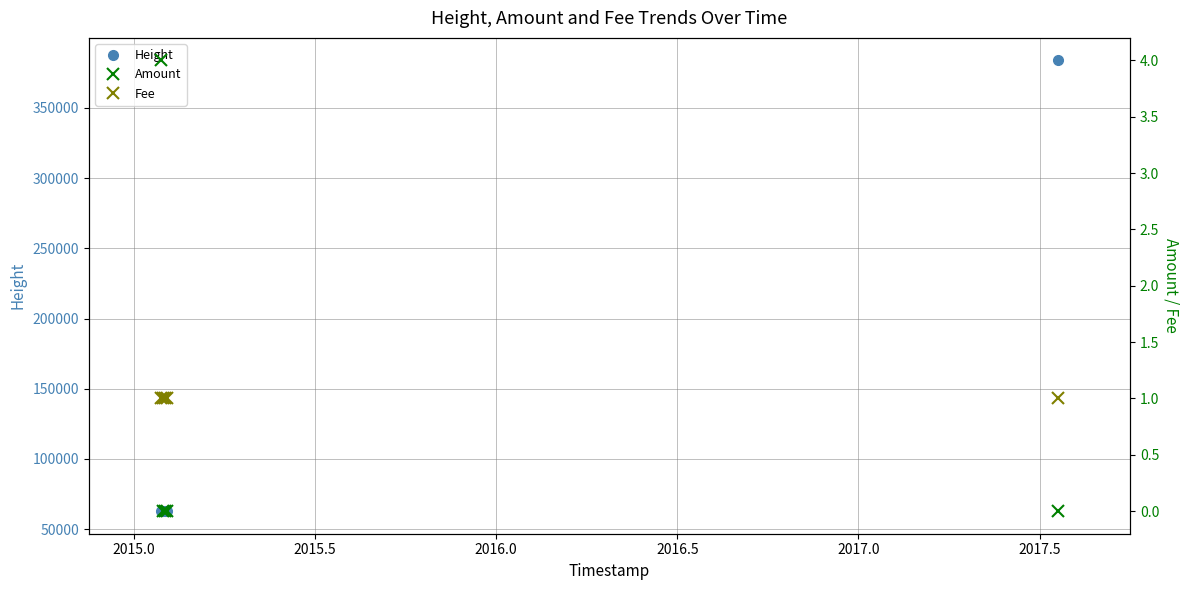

Is this an area chart (filled region under the line)?

No